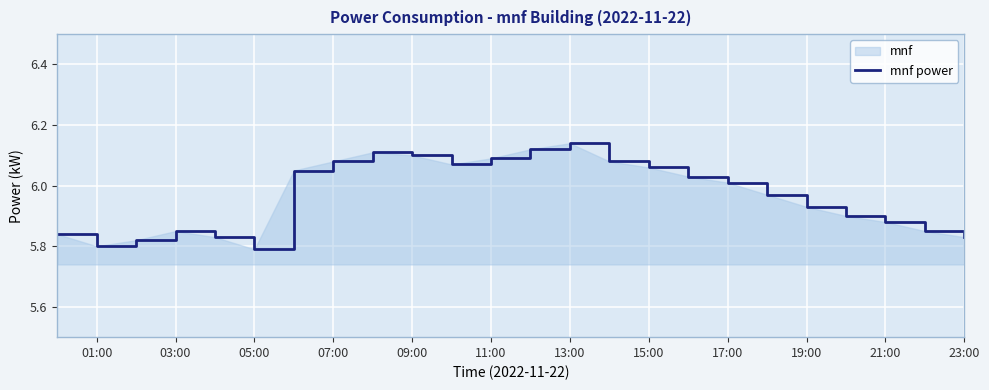

The chart shows a value of 6.1 at 11:00. True or false?

True